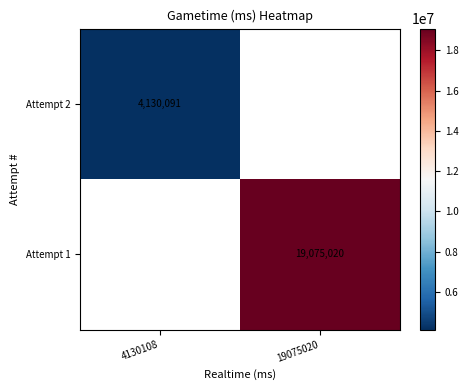

At which category does the chart reach its peak across all series?

19075020